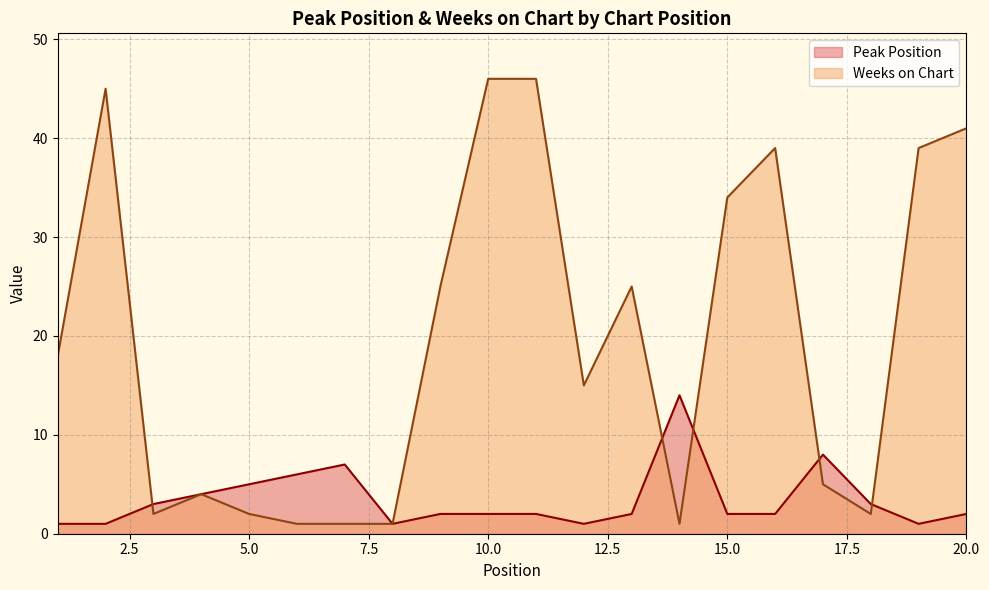

What is the difference between the maximum and minimum values in the Peak Position series?

13